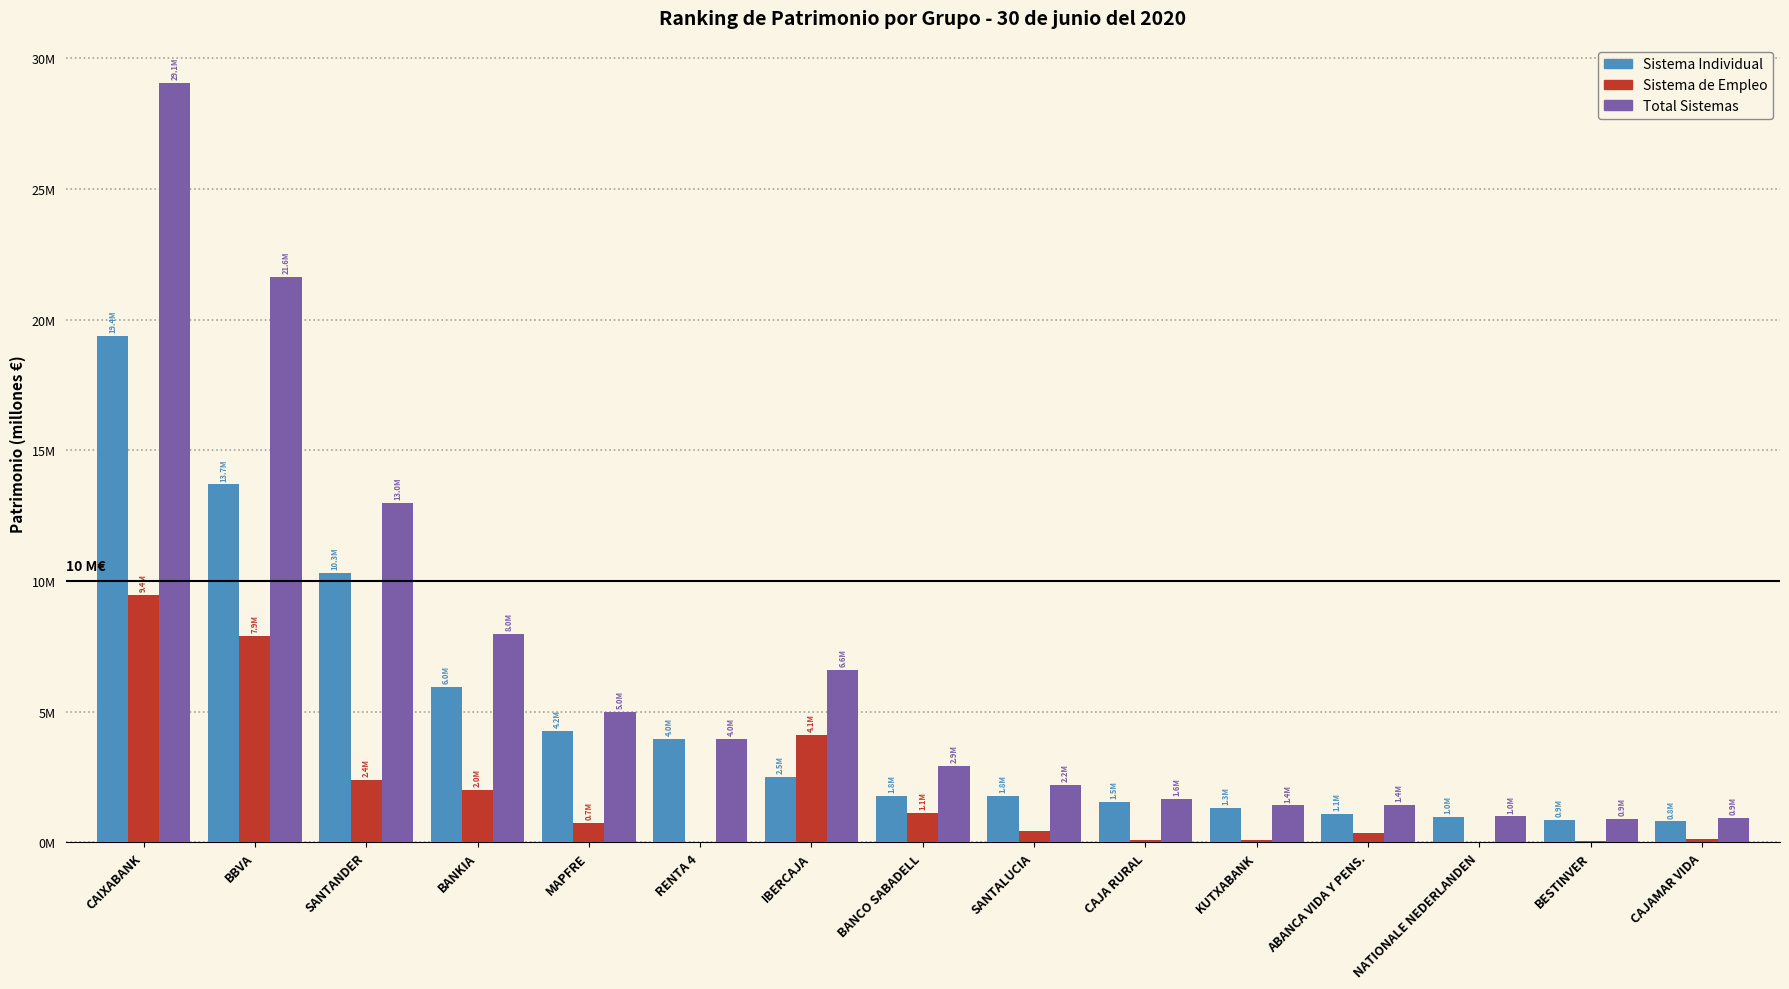

Is it true that Sistema de Empleo equals 0.4 at SANTALUCIA?

True